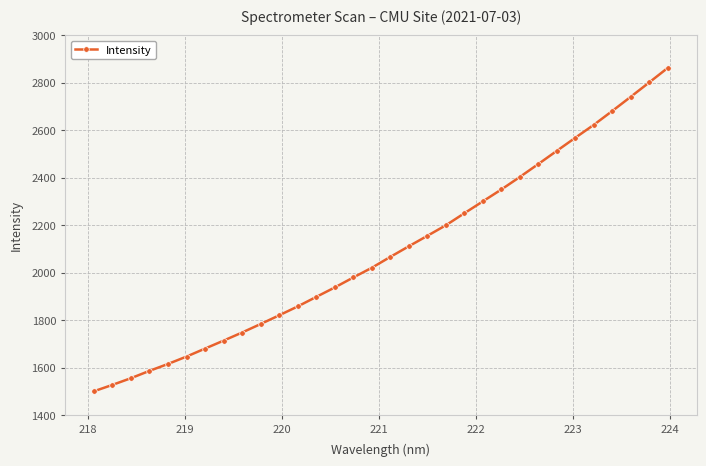

Does the chart have visible grid lines?

Yes